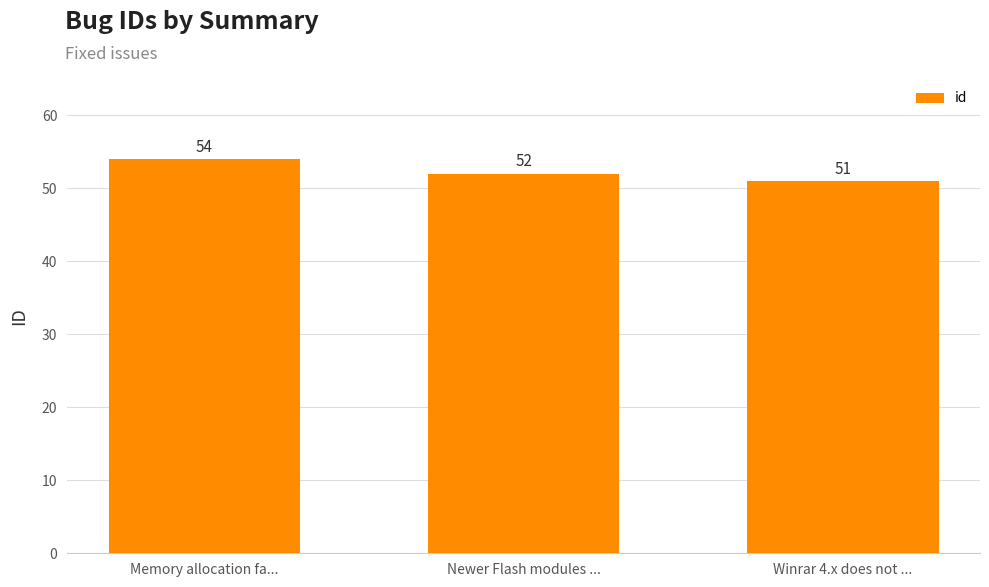

What is the label of the 3rd bar from the right?

Memory allocation fa...